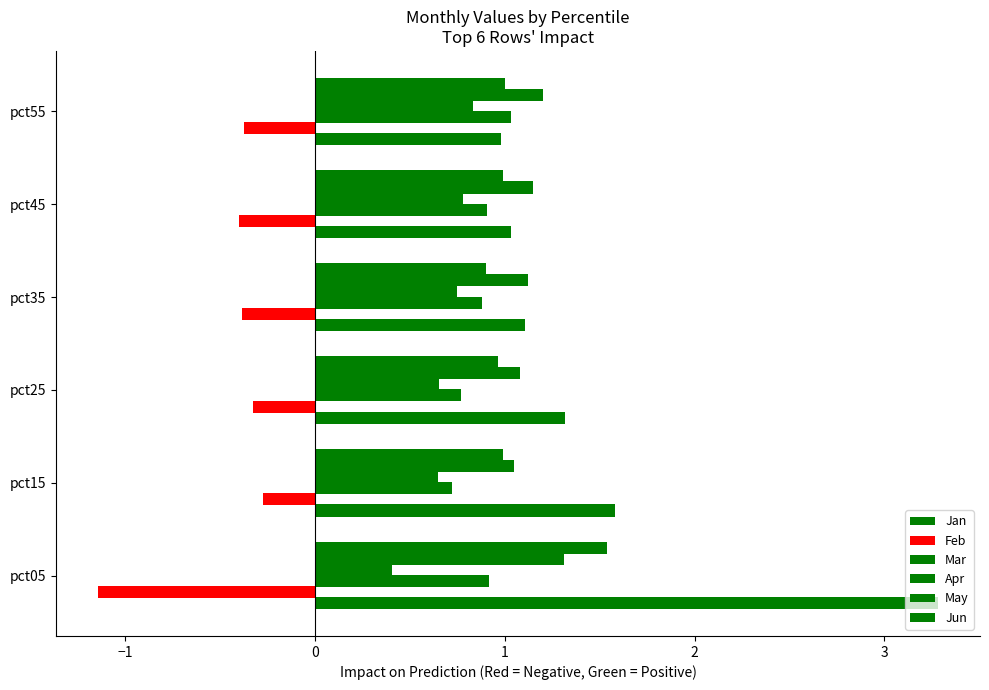

Count the number of data series in this chart.

6